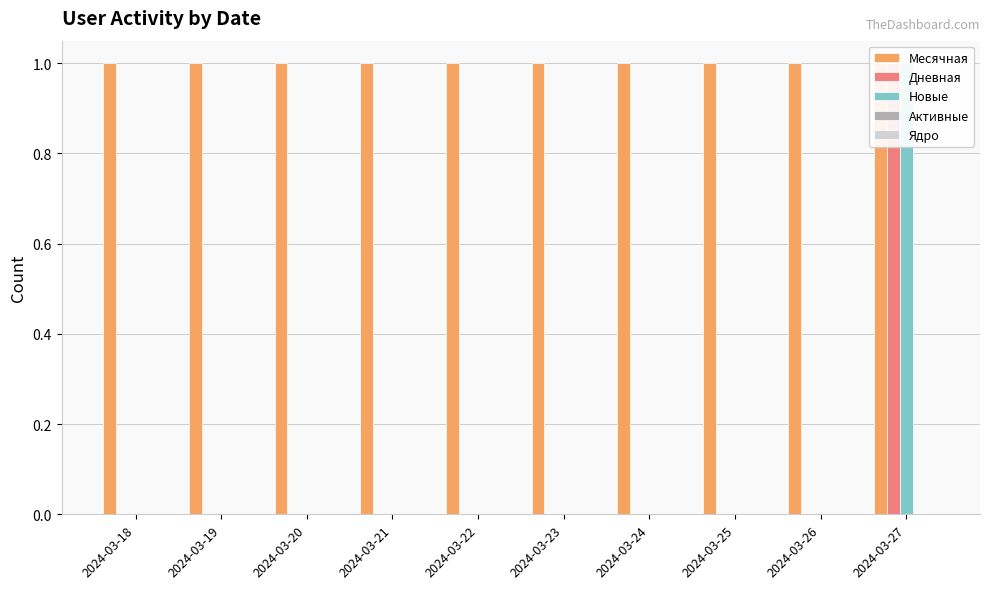

Does the chart contain stacked bars?

No